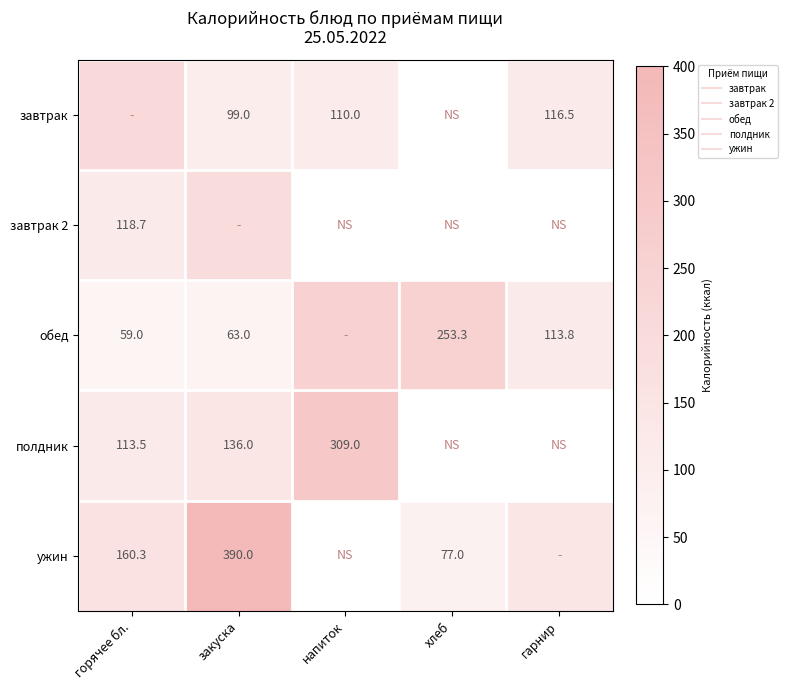

Which label corresponds to the smallest value in the chart?

хлеб